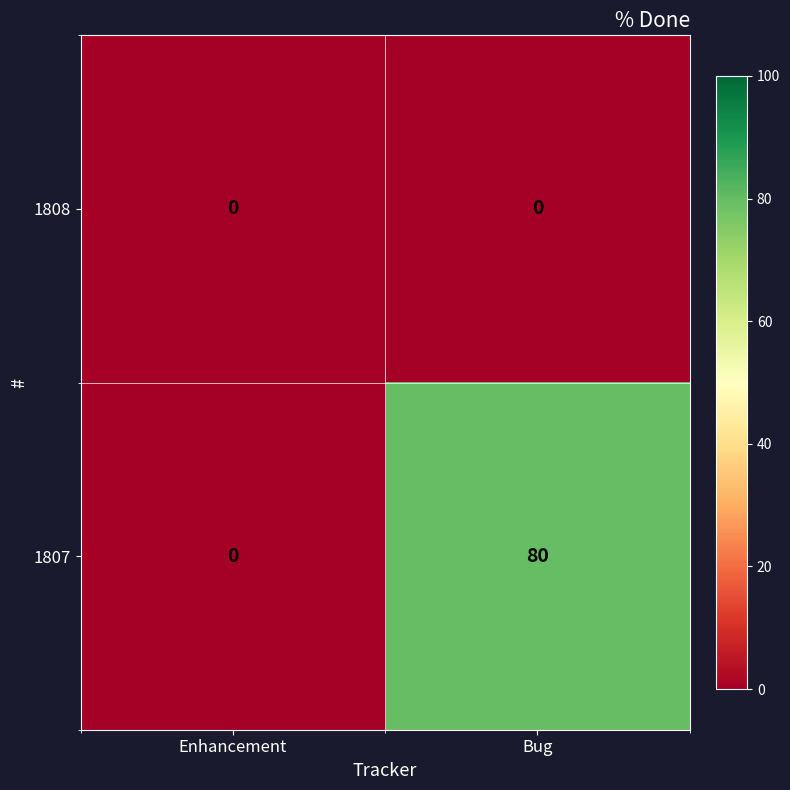

At Bug, list the series in order from smallest to largest.

1808, 1807